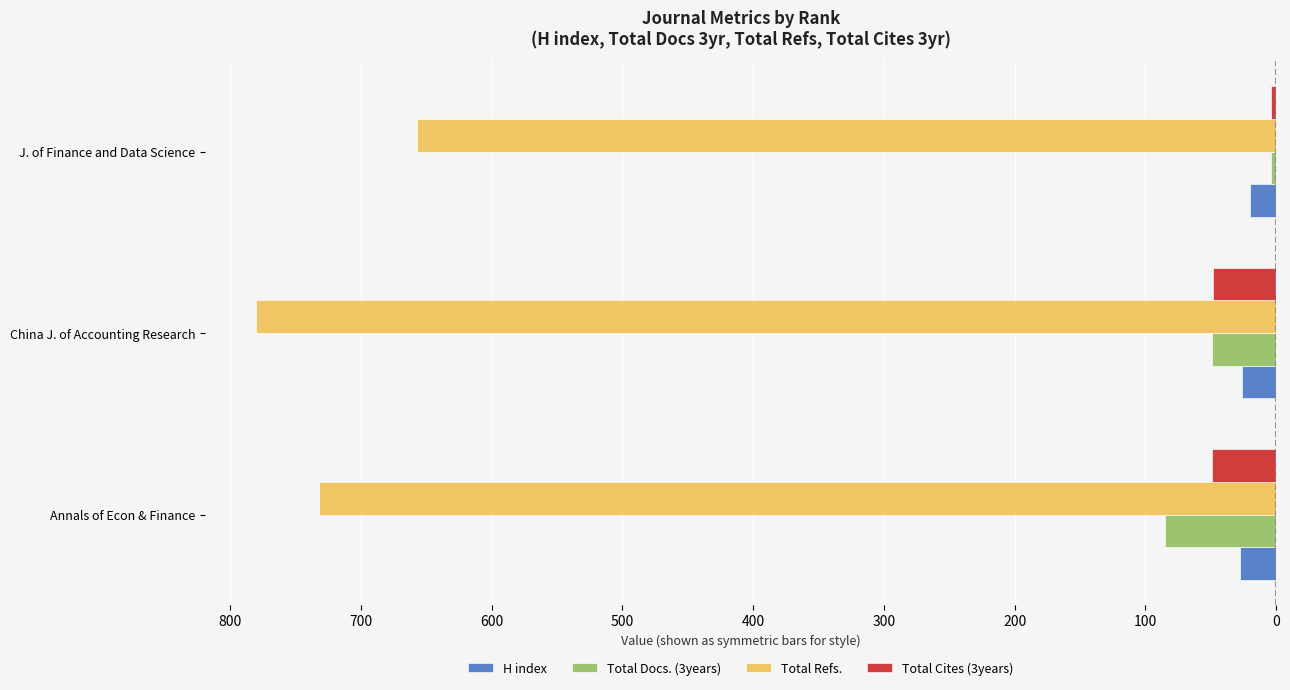

What are all the series names shown in the legend?

H index, Total Docs. (3years), Total Refs., Total Cites (3years)